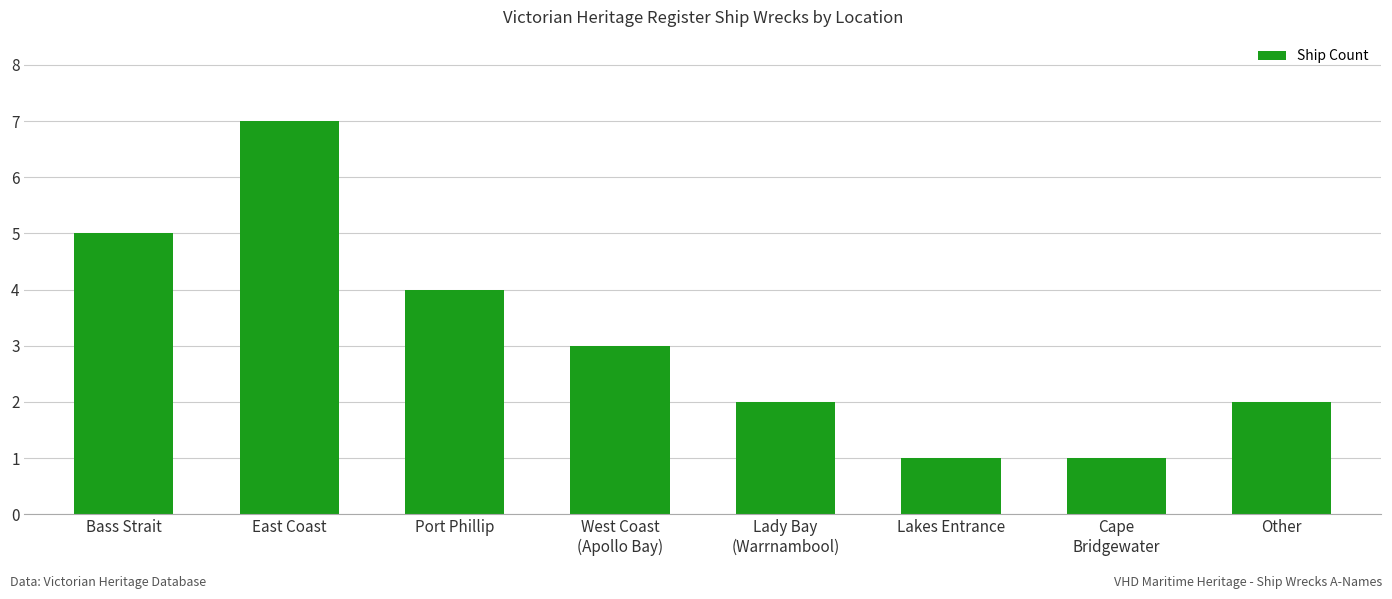

Does the chart contain any negative values?

No